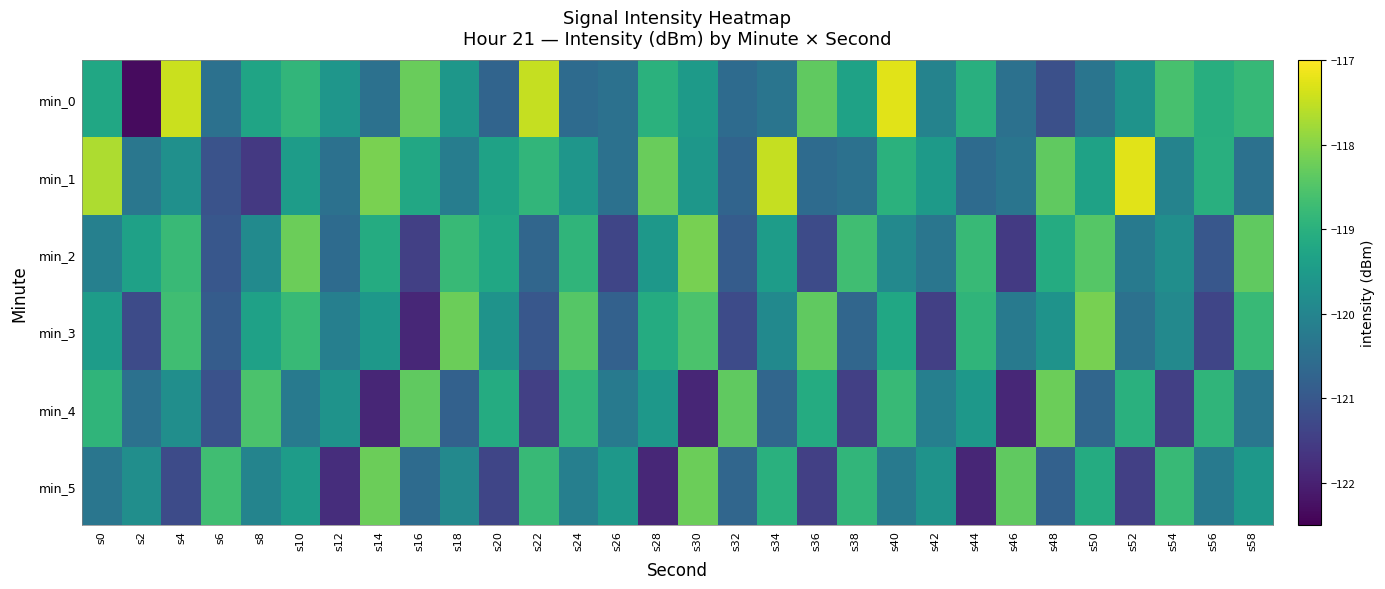

Reading left to right, list all the values displayed in this chart.

min_0: s0=-119.2	s2=-122.3	s4=-117.4	s6=-120.5	s8=-119.3	s10=-118.9	s12=-119.6	s14=-120.5	s16=-118.3	s18=-119.6	s20=-120.7	s22=-117.5	s24=-120.6	s26=-120.4	s28=-119.0	s30=-119.5	s32=-120.6	s34=-120.4	s36=-118.3	s38=-119.3	s40=-117.2	s42=-120.0	s44=-119.0	s46=-120.4	s48=-121.1	s50=-120.4	s52=-119.7	s54=-118.6	s56=-119.1	s58=-118.8
min_1: s0=-117.7	s2=-120.3	s4=-119.7	s6=-121.1	s8=-121.6	s10=-119.5	s12=-120.5	s14=-118.1	s16=-119.2	s18=-120.2	s20=-119.3	s22=-118.9	s24=-119.6	s26=-120.5	s28=-118.3	s30=-119.6	s32=-120.7	s34=-117.5	s36=-120.6	s38=-120.4	s40=-119.0	s42=-119.5	s44=-120.6	s46=-120.4	s48=-118.3	s50=-119.3	s52=-117.2	s54=-120.0	s56=-119.0	s58=-120.4
min_2: s0=-120.1	s2=-119.3	s4=-118.8	s6=-121.0	s8=-119.9	s10=-118.2	s12=-120.6	s14=-119.1	s16=-121.5	s18=-118.8	s20=-119.2	s22=-120.7	s24=-118.9	s26=-121.3	s28=-119.6	s30=-118.1	s32=-120.9	s34=-119.5	s36=-121.2	s38=-118.7	s40=-119.9	s42=-120.3	s44=-118.8	s46=-121.6	s48=-119.1	s50=-118.5	s52=-120.2	s54=-119.8	s56=-121.0	s58=-118.3
min_3: s0=-119.5	s2=-121.2	s4=-118.7	s6=-120.9	s8=-119.3	s10=-118.8	s12=-120.1	s14=-119.6	s16=-121.9	s18=-118.2	s20=-119.7	s22=-121.0	s24=-118.5	s26=-120.8	s28=-119.1	s30=-118.6	s32=-121.2	s34=-119.9	s36=-118.3	s38=-120.7	s40=-119.2	s42=-121.5	s44=-118.9	s46=-120.2	s48=-119.7	s50=-118.1	s52=-120.5	s54=-119.9	s56=-121.3	s58=-118.8
min_4: s0=-118.9	s2=-120.5	s4=-119.8	s6=-121.1	s8=-118.6	s10=-120.2	s12=-119.7	s14=-121.9	s16=-118.3	s18=-120.8	s20=-119.1	s22=-121.5	s24=-118.9	s26=-120.2	s28=-119.6	s30=-121.9	s32=-118.3	s34=-120.7	s36=-119.1	s38=-121.5	s40=-118.8	s42=-120.1	s44=-119.6	s46=-121.9	s48=-118.2	s50=-120.7	s52=-119.0	s54=-121.5	s56=-118.9	s58=-120.3
min_5: s0=-120.3	s2=-119.8	s4=-121.2	s6=-118.7	s8=-120.0	s10=-119.5	s12=-121.8	s14=-118.2	s16=-120.6	s18=-119.9	s20=-121.3	s22=-118.8	s24=-120.1	s26=-119.6	s28=-121.9	s30=-118.2	s32=-120.7	s34=-119.0	s36=-121.5	s38=-118.9	s40=-120.2	s42=-119.7	s44=-121.9	s46=-118.3	s48=-120.8	s50=-119.1	s52=-121.5	s54=-118.8	s56=-120.2	s58=-119.6